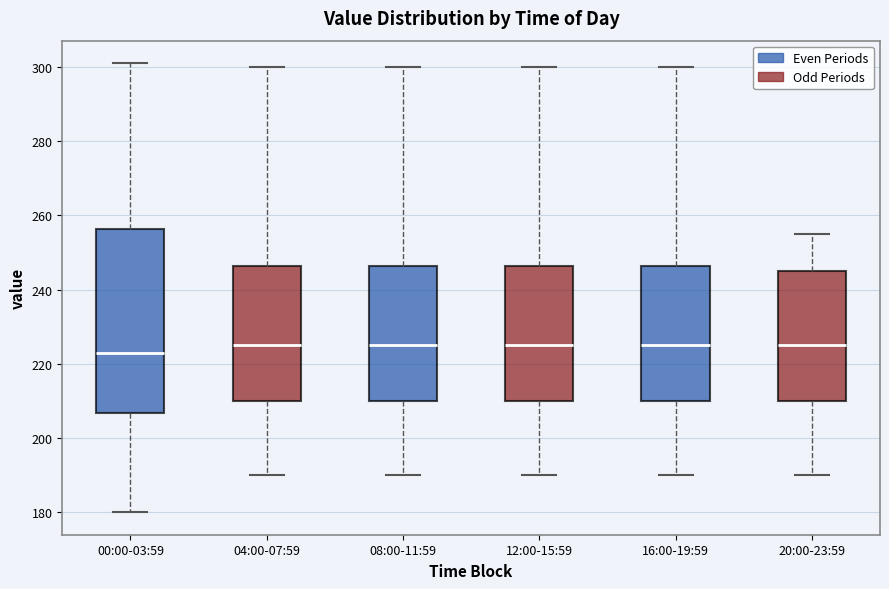

Reading left to right, transcribe this box plot: for each box, give where its median line is, the range the box spans, and where its two whiskers end, as read against the y-axis. The values are not printed on the chart, so give them approximately, as read against the axis.

00:00-03:59: median 224, box 206 to 256, whiskers 180 to 302
04:00-07:59: median 226, box 210 to 246, whiskers 190 to 300
08:00-11:59: median 226, box 210 to 246, whiskers 190 to 300
12:00-15:59: median 226, box 210 to 246, whiskers 190 to 300
16:00-19:59: median 226, box 210 to 246, whiskers 190 to 300
20:00-23:59: median 226, box 210 to 246, whiskers 190 to 256